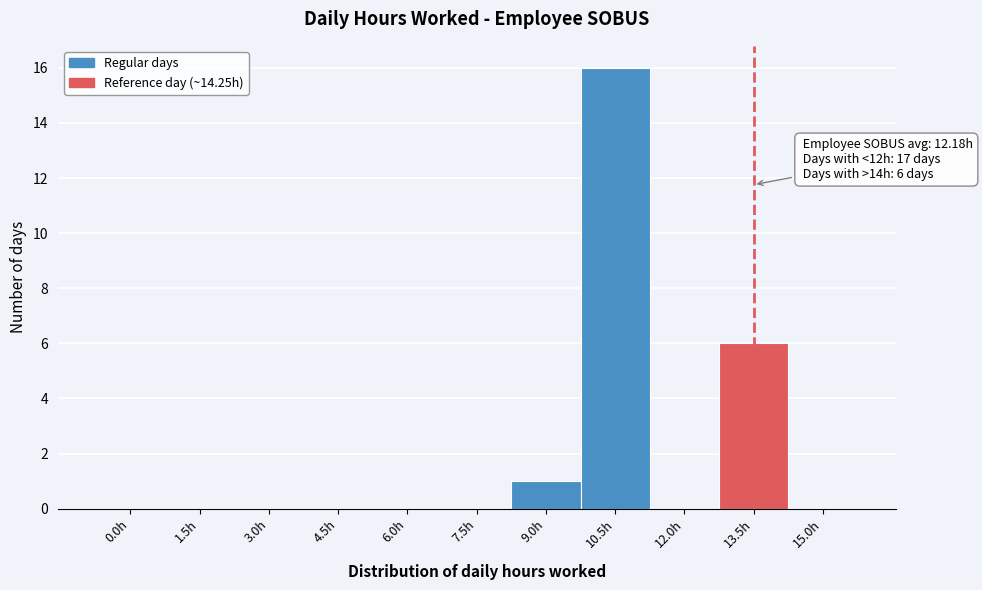

Reading left to right, list all the values displayed in this chart.

0.0h=0	1.5h=0	3.0h=0	4.5h=0	6.0h=0	7.5h=0	9.0h=1	10.5h=16	12.0h=0	13.5h=6	15.0h=0